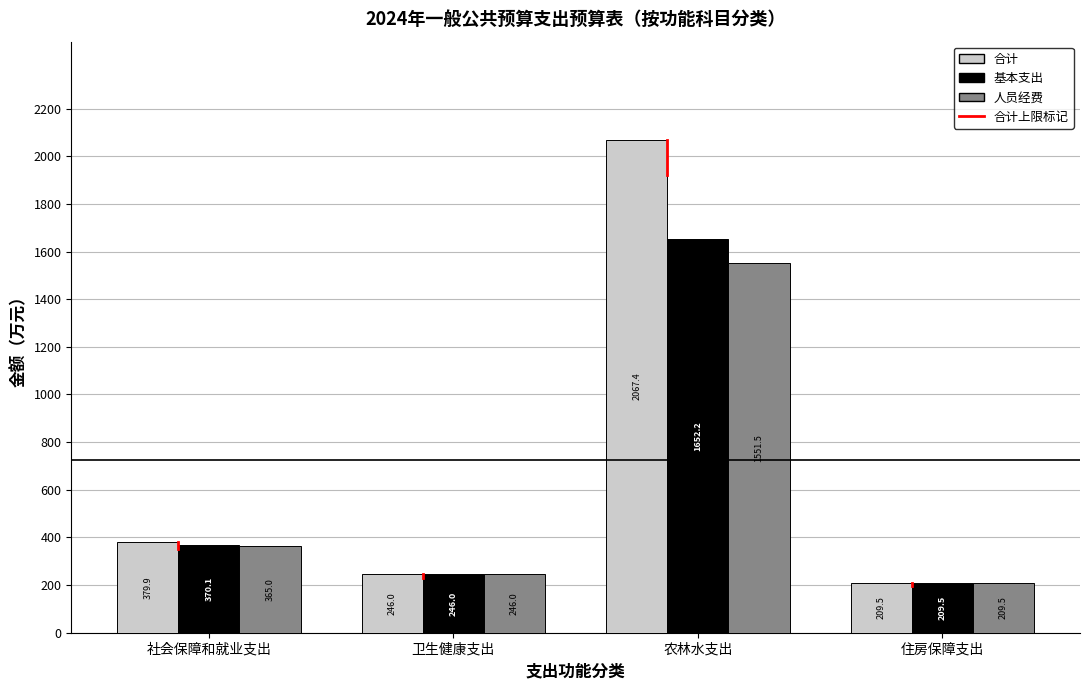

At how many categories does at least one series exceed 1534?

1